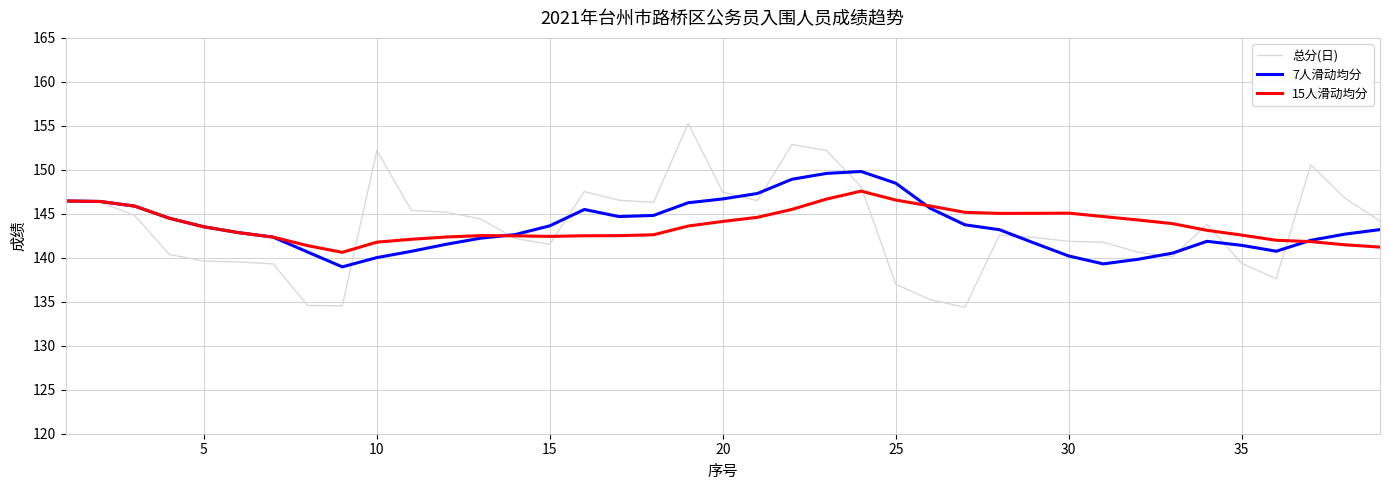

True or false: 7人滑动均分 and 15人滑动均分 cross at least once.

True